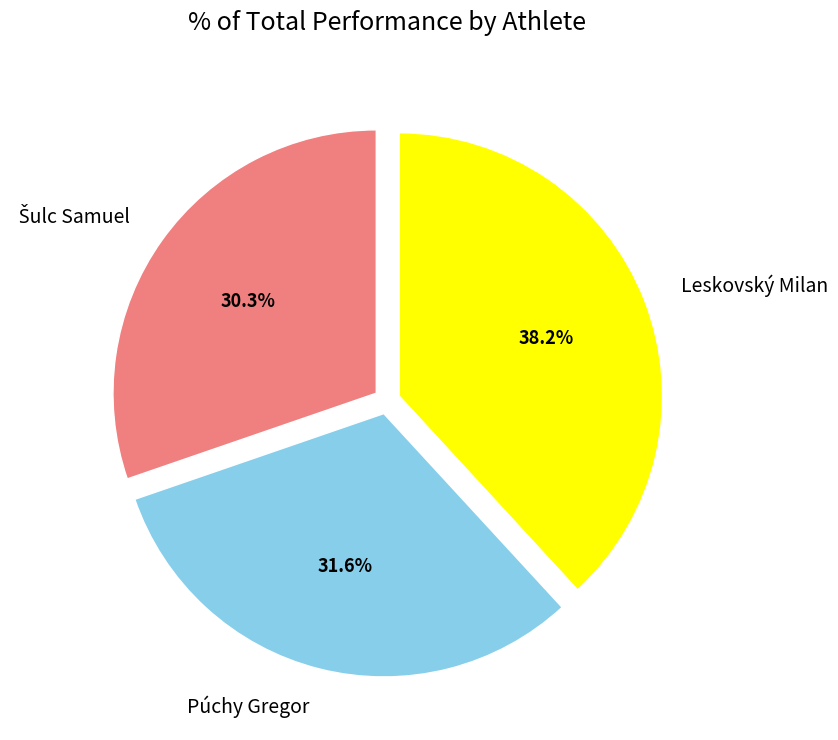

What is the largest slice in the pie chart?

Leskovský Milan